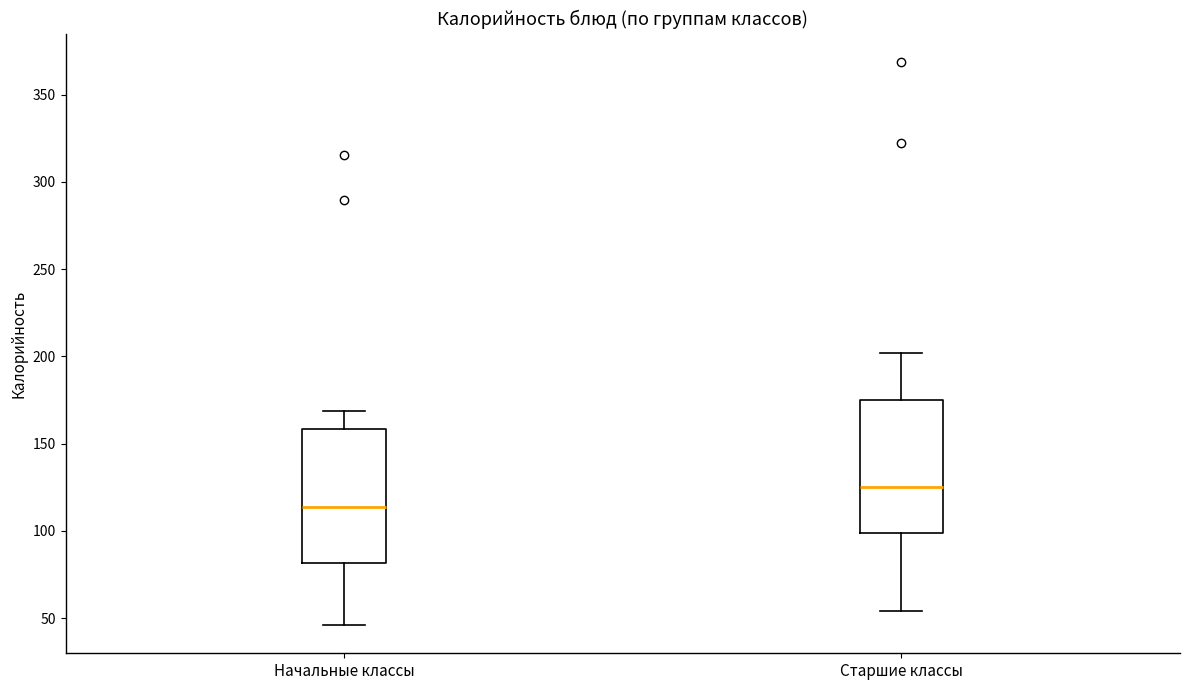

Reading left to right, transcribe this box plot: for each box, give where its median line is, the range the box spans, and where its two whiskers end, as read against the y-axis. The values are not printed on the chart, so give them approximately, as read against the axis.

Начальные классы: median 115, box 80 to 160, whiskers 45 to 170
Старшие классы: median 125, box 100 to 175, whiskers 55 to 200